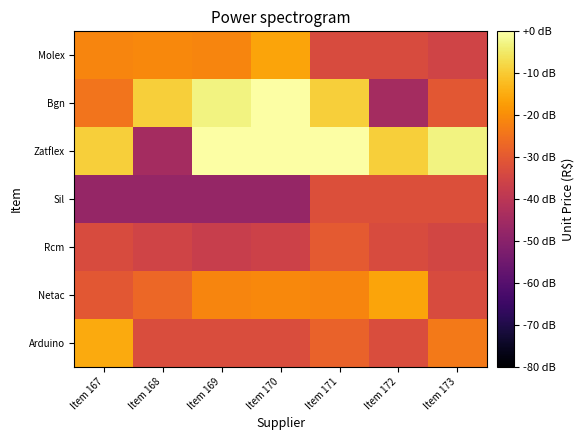

At Item 168, list the series in order from largest to smallest.

Bgn, Molex, Netac, Arduino, Rcm, Zatflex, Sil